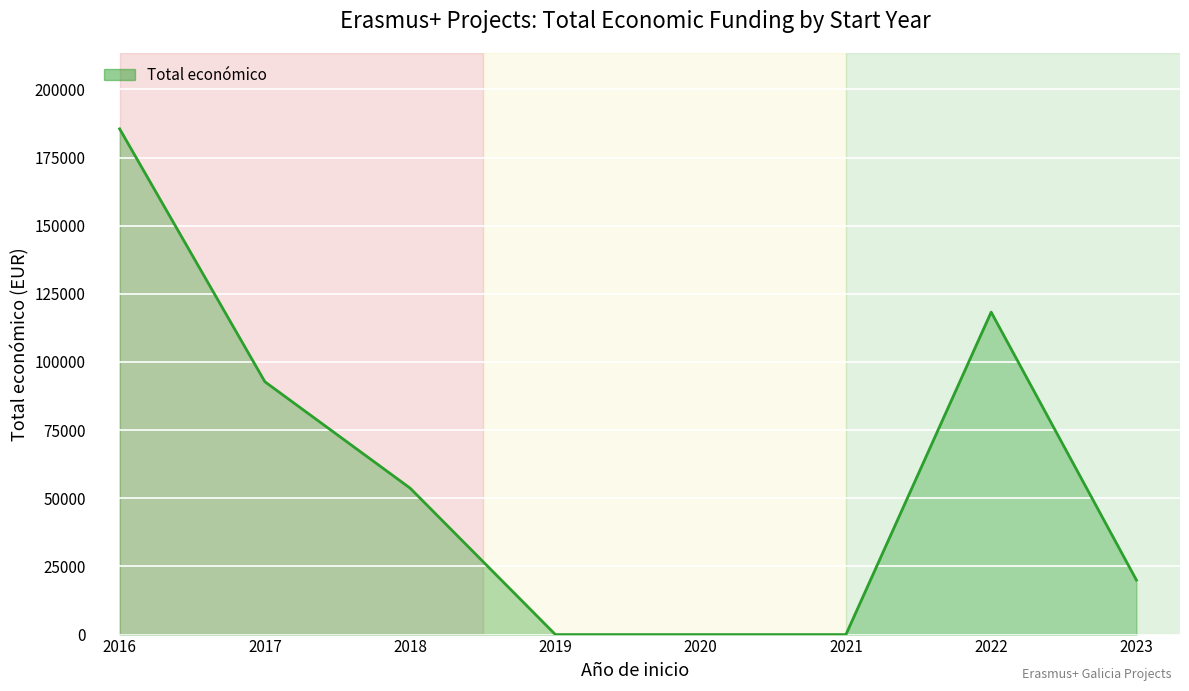

Is it true that the value at 2018 is 70543?

False